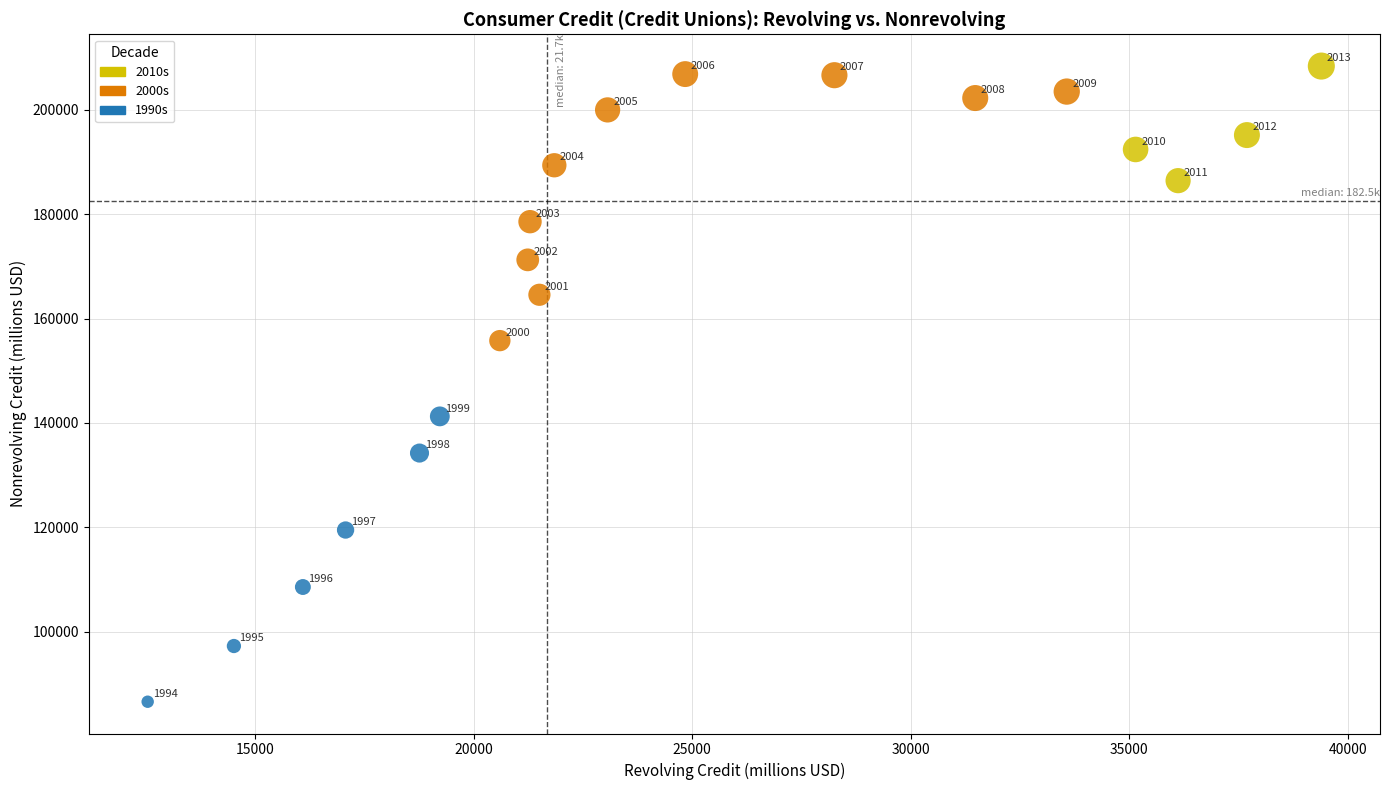

What Y value in the scatter plot is closest to 147466?

141239.8